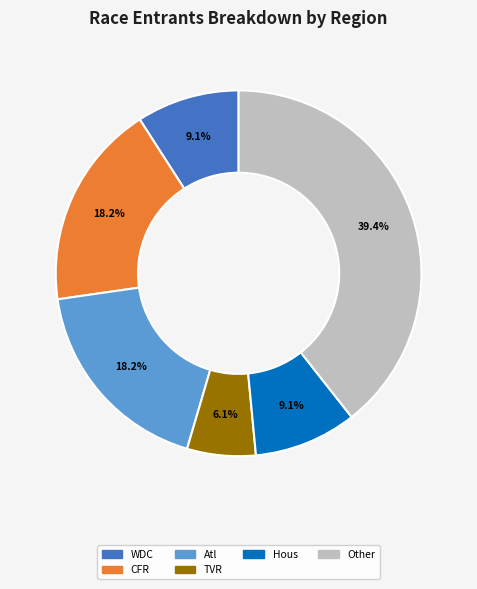

Is there any slice that represents more than half of the pie?

No